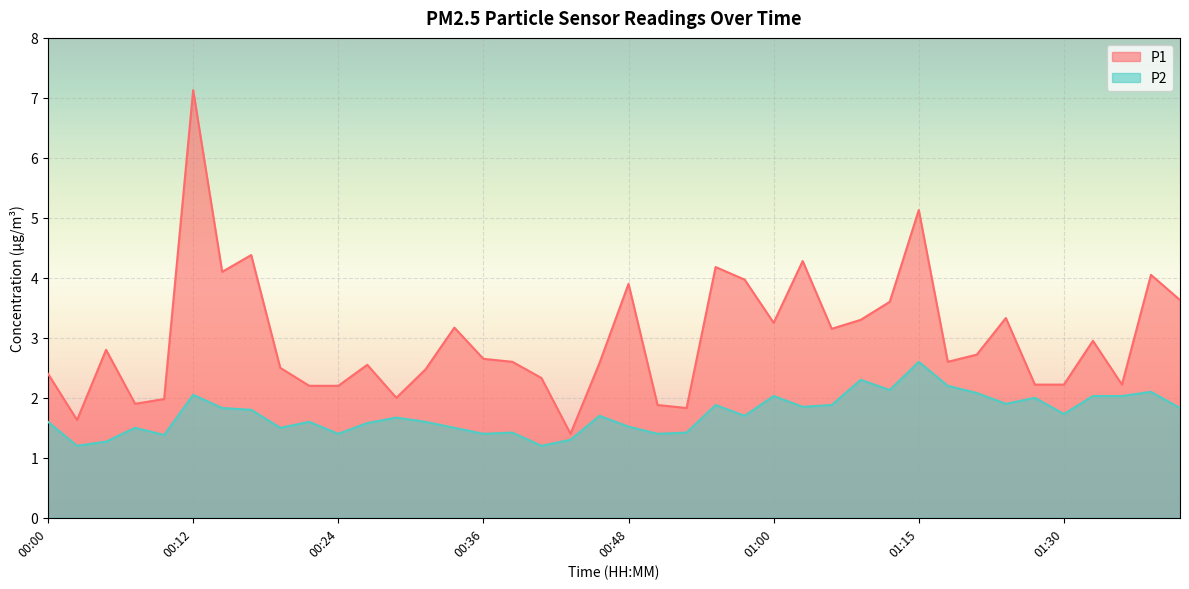

What is the difference between the maximum and second lowest values in the P1 series?

5.5